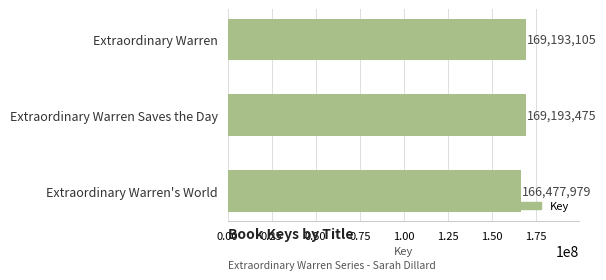

What is the greatest value displayed?

169193475